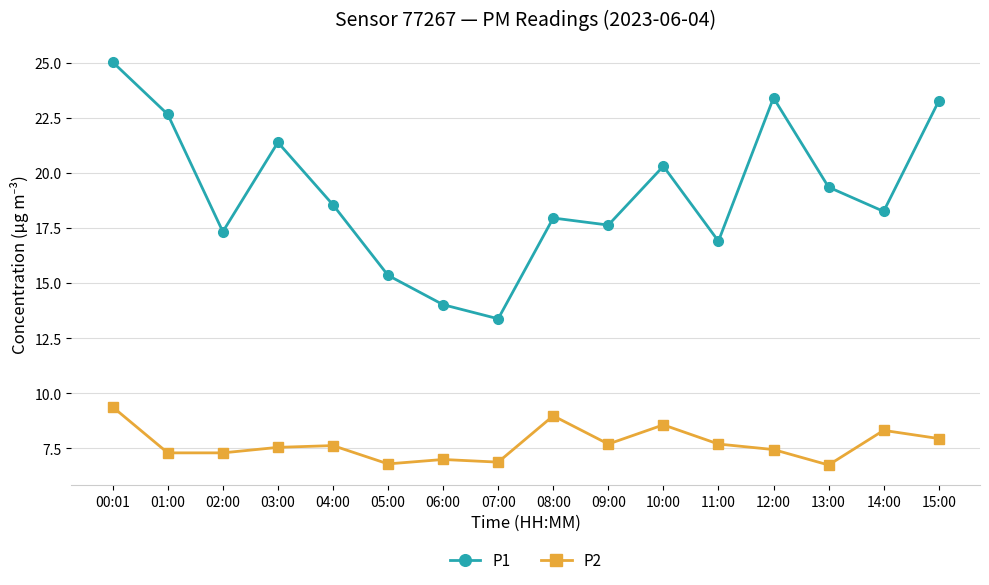

What is the sum of the P1 values at 15:00 and 05:00?

38.6